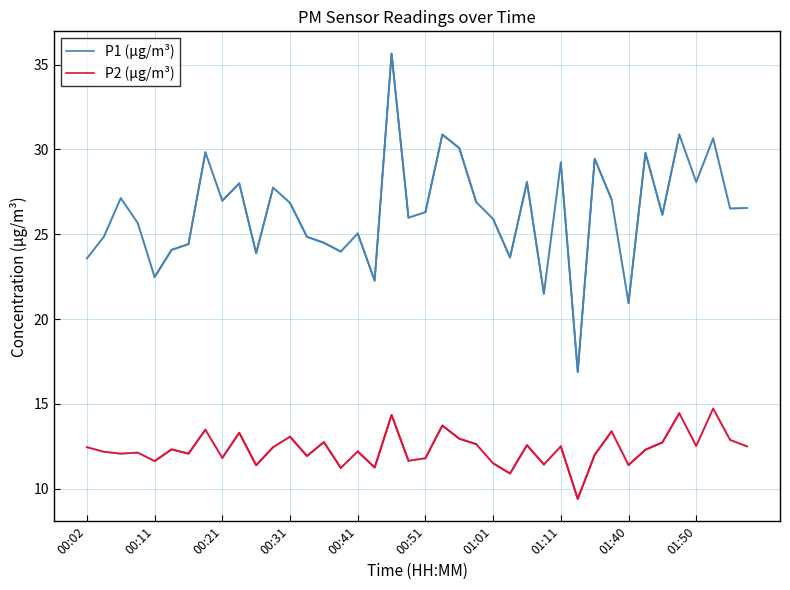

Which series has the largest total across all categories?

P1 (µg/m³)